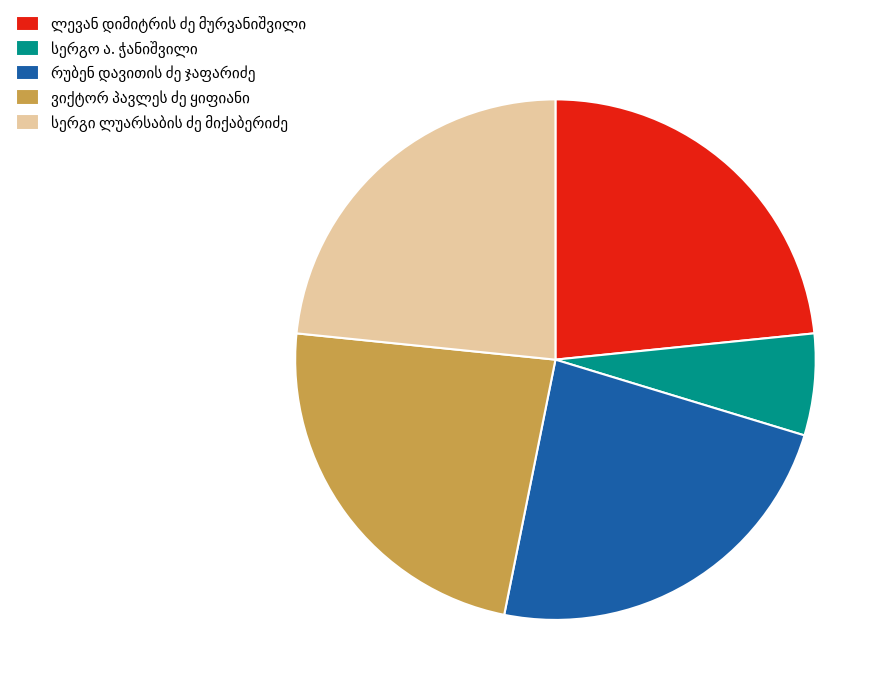

Does any single category account for the majority?

No